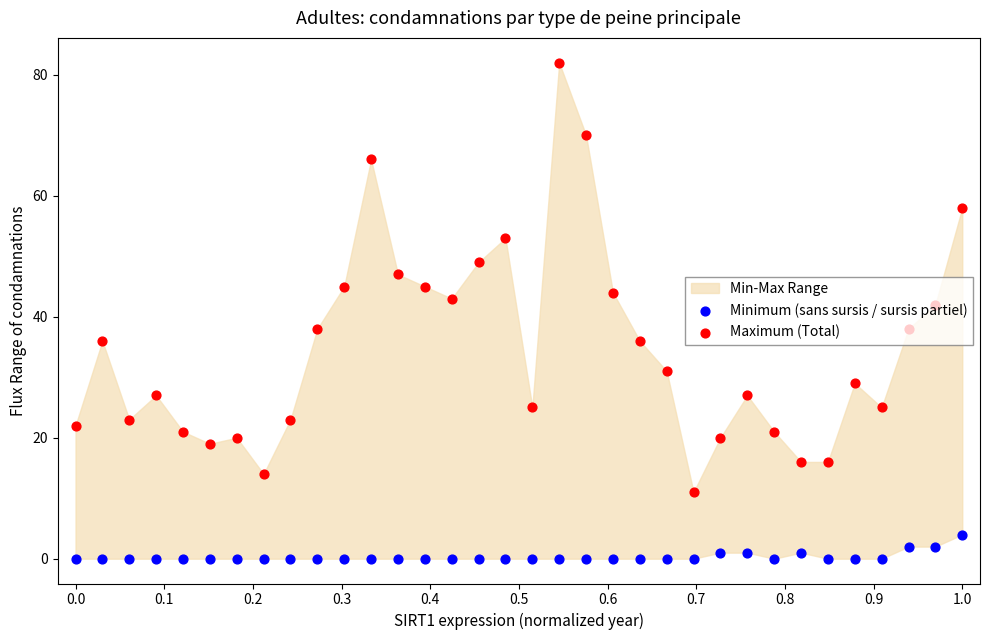

Which series contains the highest Y value?

Maximum (Total)